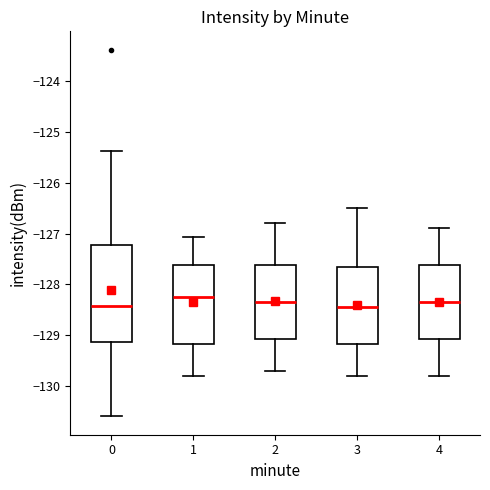

Reading left to right, transcribe this box plot: for each box, give where its median line is, the range the box spans, and where its two whiskers end, as read against the y-axis. The values are not printed on the chart, so give them approximately, as read against the axis.

0: median -128.4, box -129.1 to -127.2, whiskers -130.6 to -125.4
1: median -128.2, box -129.2 to -127.6, whiskers -129.8 to -127.1
2: median -128.3, box -129.1 to -127.6, whiskers -129.7 to -126.8
3: median -128.4, box -129.2 to -127.6, whiskers -129.8 to -126.5
4: median -128.3, box -129.1 to -127.6, whiskers -129.8 to -126.9